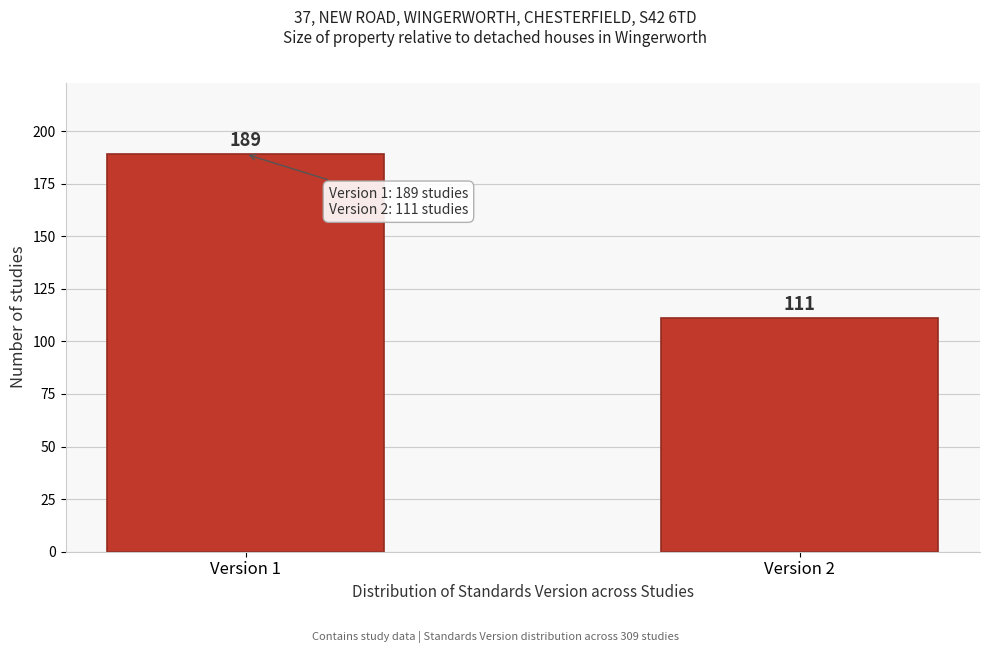

Reading left to right, list all the values displayed in this chart.

Version 1=189	Version 2=111